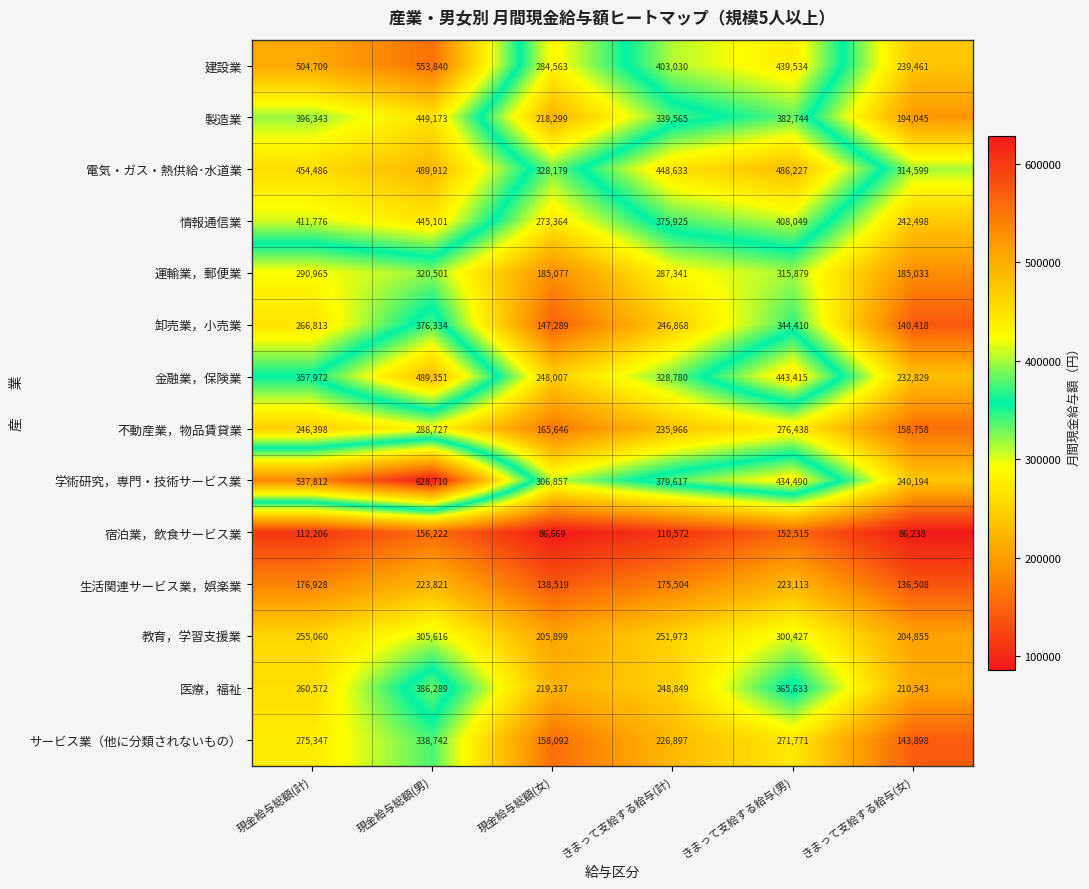

Where does the 建設業 series first go above 439534?

現金給与総額(計)